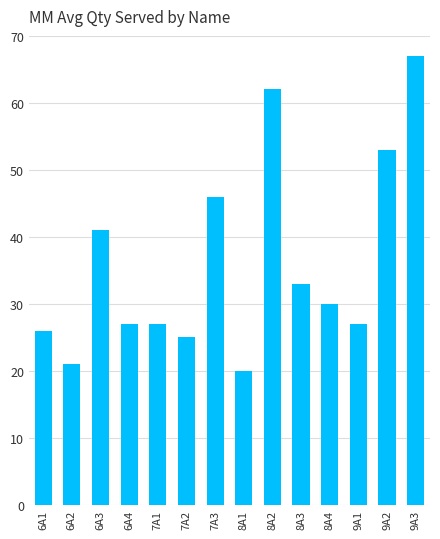

What is the ratio of the value at 8A1 to the value at 7A2?

0.8